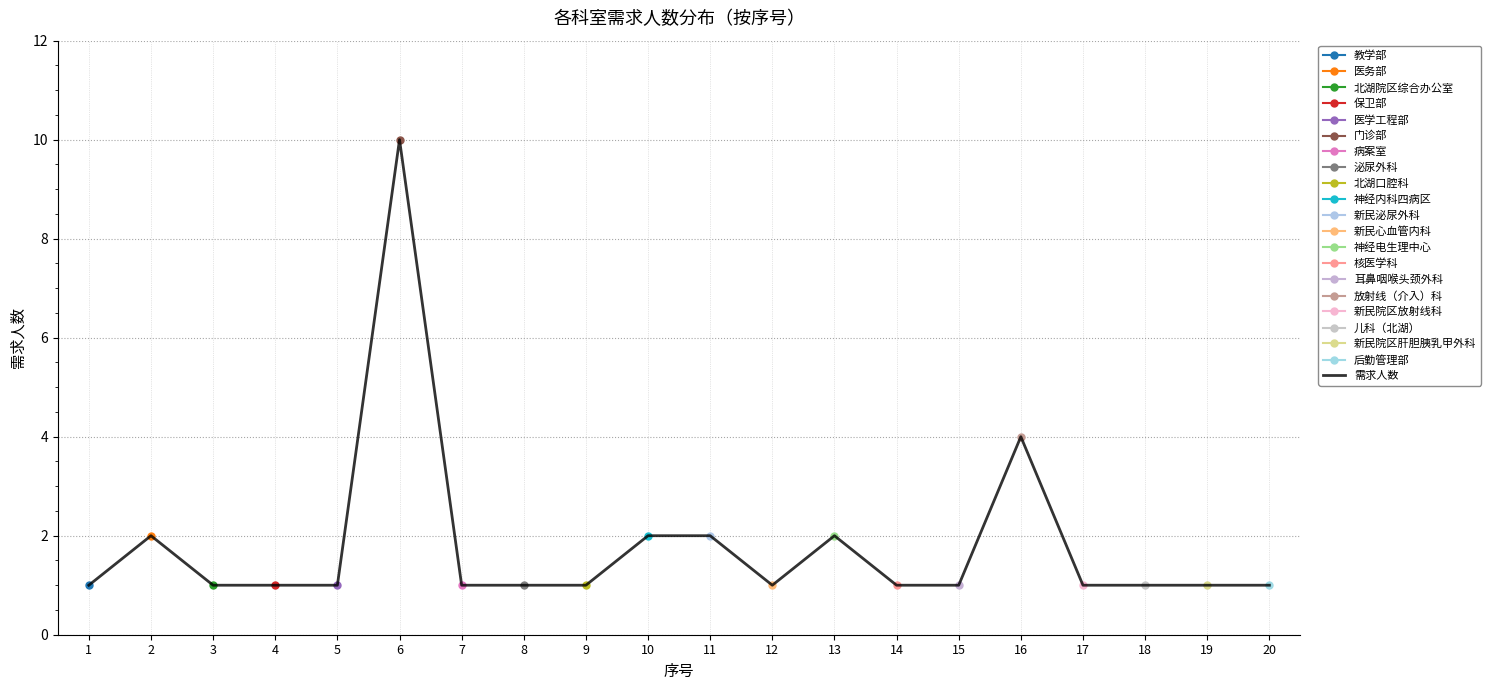

Reading right to left, what are all the values shown in this chart?

1	1	1	1	4	1	1	2	1	2	2	1	1	1	10	1	1	1	2	1